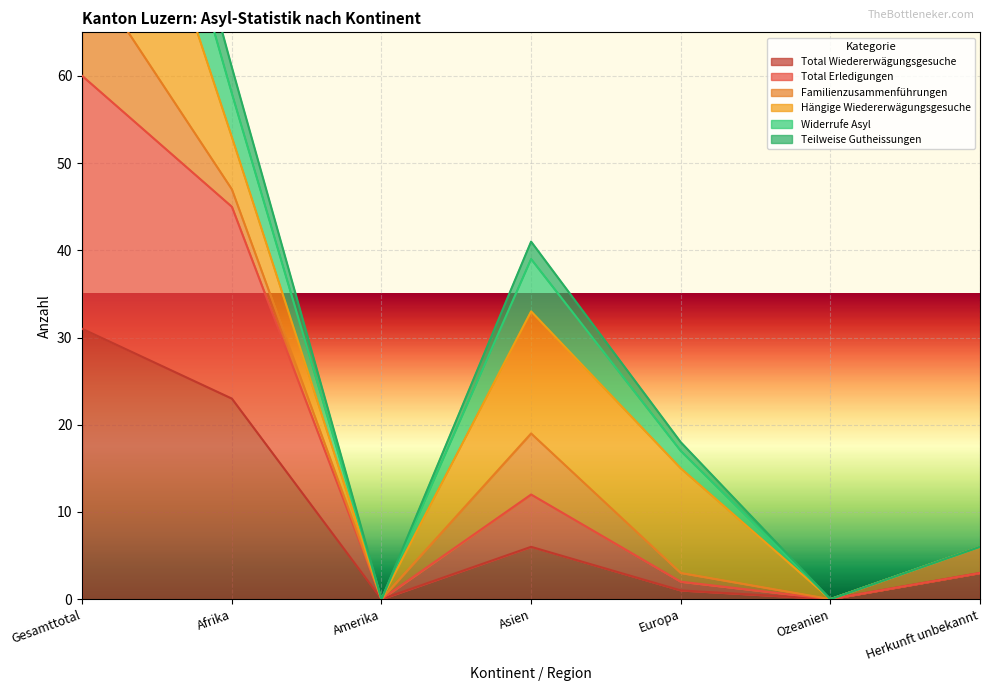

In Widerrufe Asyl, how many points are lower than both neighbors (excluding endpoints)?

2